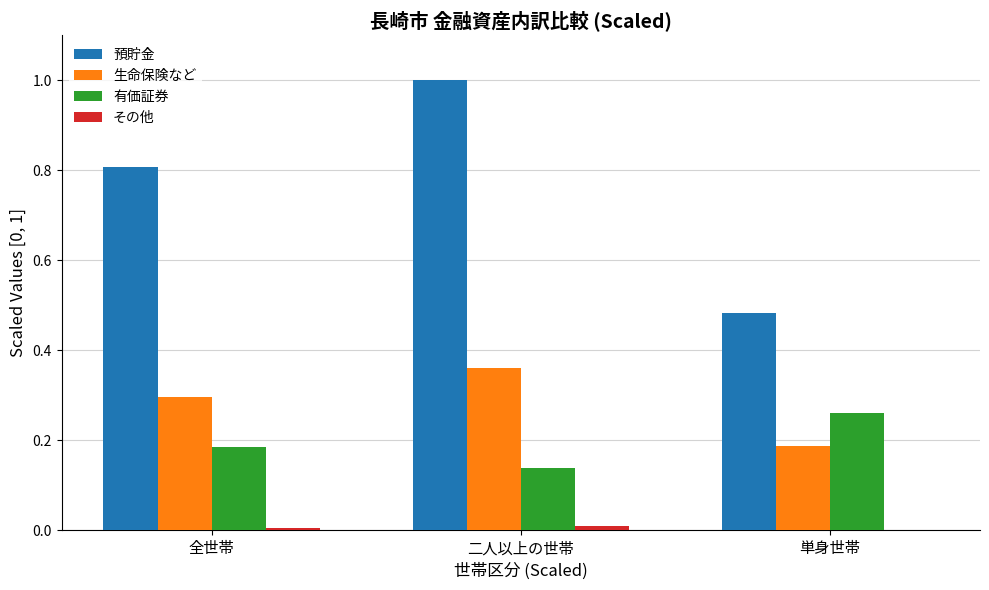

Which series has the largest total across all categories?

預貯金